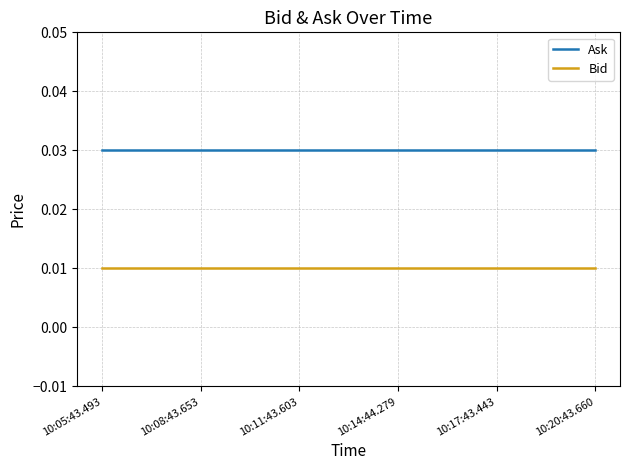

What is the sum of the Ask values at 10:17:43.443 and 10:05:43.493?

0.1